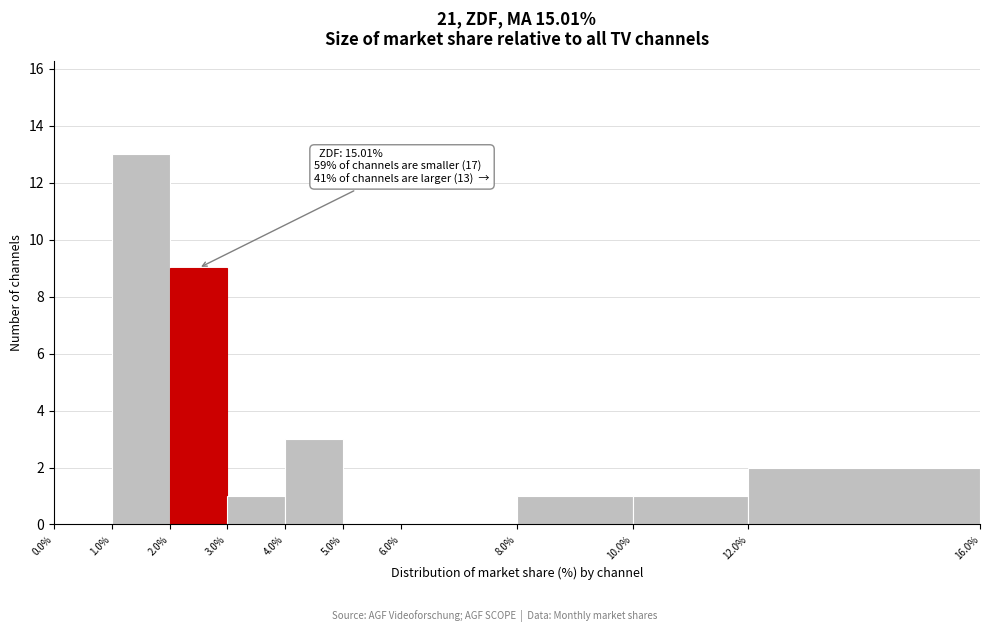

Which range on the x-axis has the tallest bar?

1.0% to 2.0%